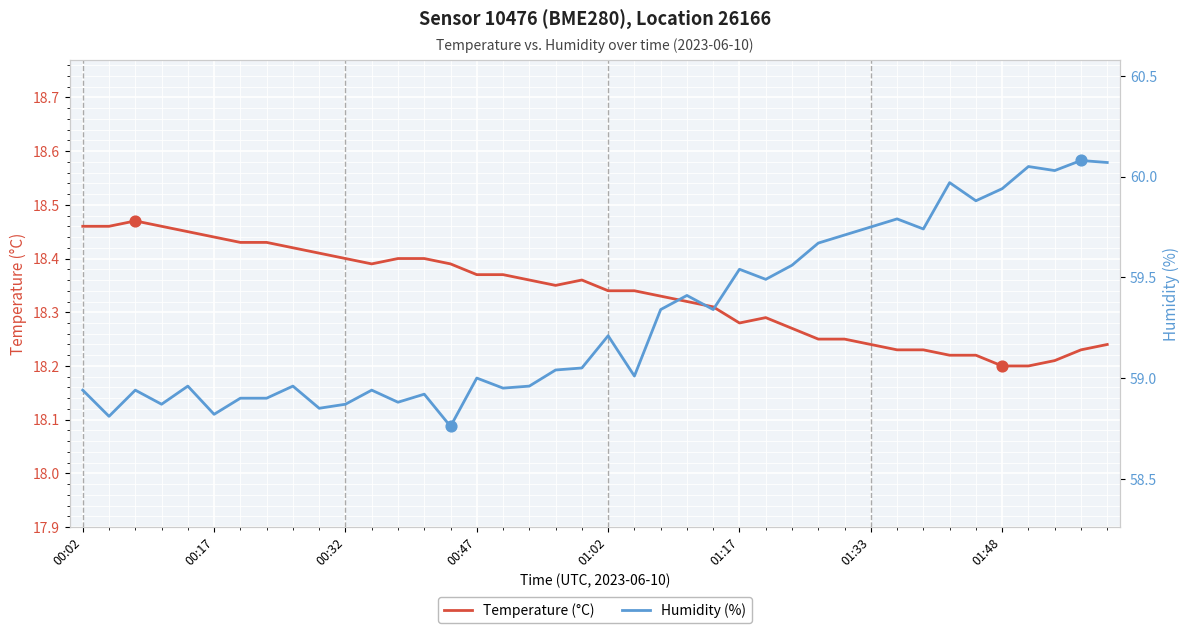

What is the total value across all series at 01:33?

78.0